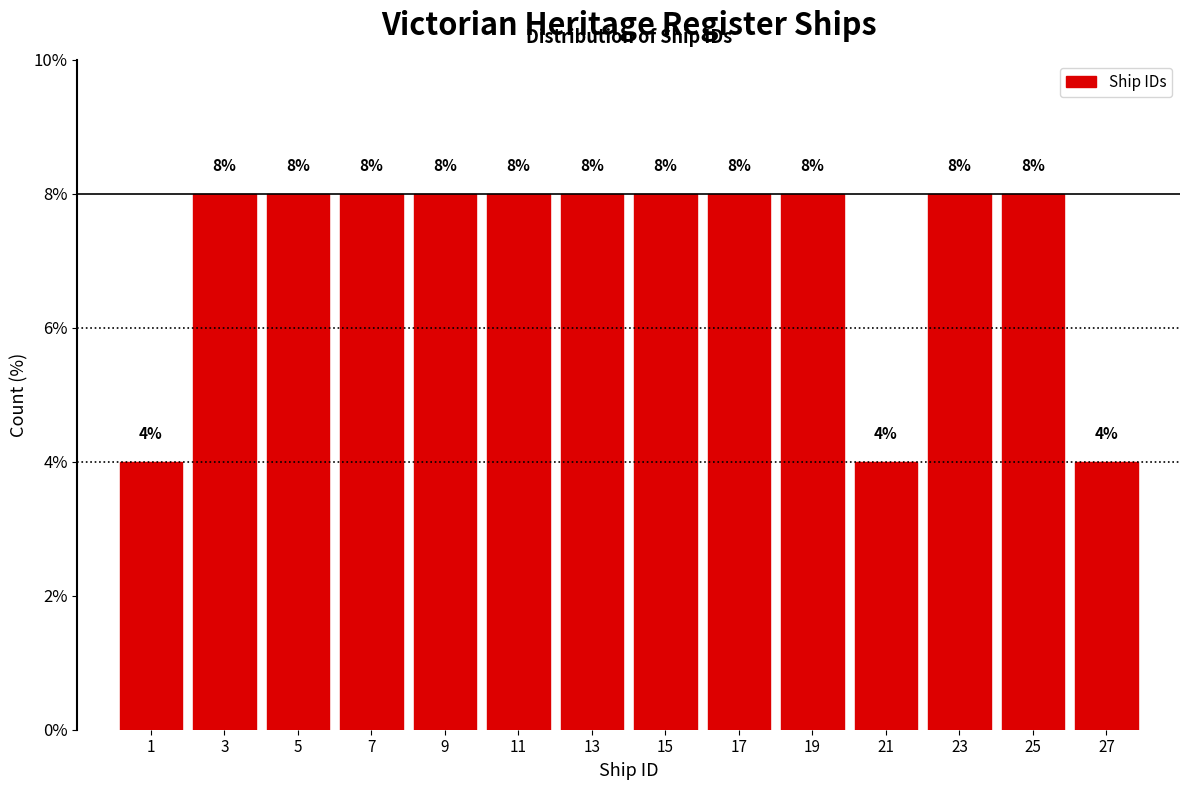

Reading left to right, transcribe this chart: for each bar, give the range it covers on the x-axis and its height.

0 to 2: 4
2 to 4: 8
4 to 6: 8
6 to 8: 8
8 to 10: 8
10 to 12: 8
12 to 14: 8
14 to 16: 8
16 to 18: 8
18 to 20: 8
20 to 22: 4
22 to 24: 8
24 to 26: 8
26 to 28: 4